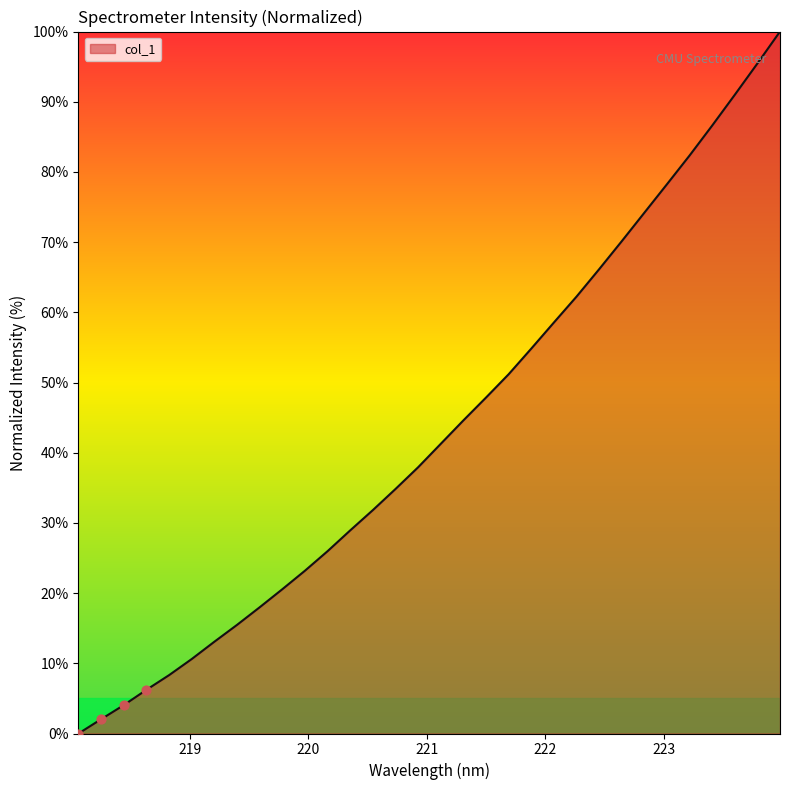

What is the difference between the maximum and minimum values?

100.0